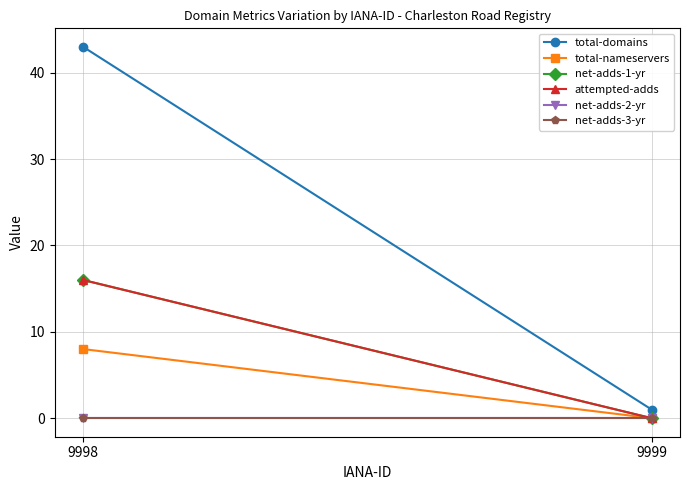

What are all the series names shown in the legend?

total-domains, total-nameservers, net-adds-1-yr, attempted-adds, net-adds-2-yr, net-adds-3-yr